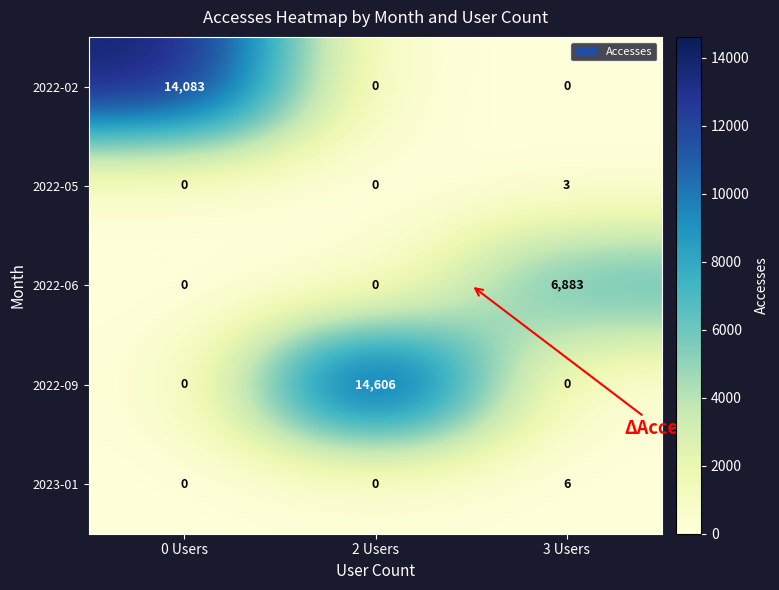

What is the maximum value for 2022-05?

3